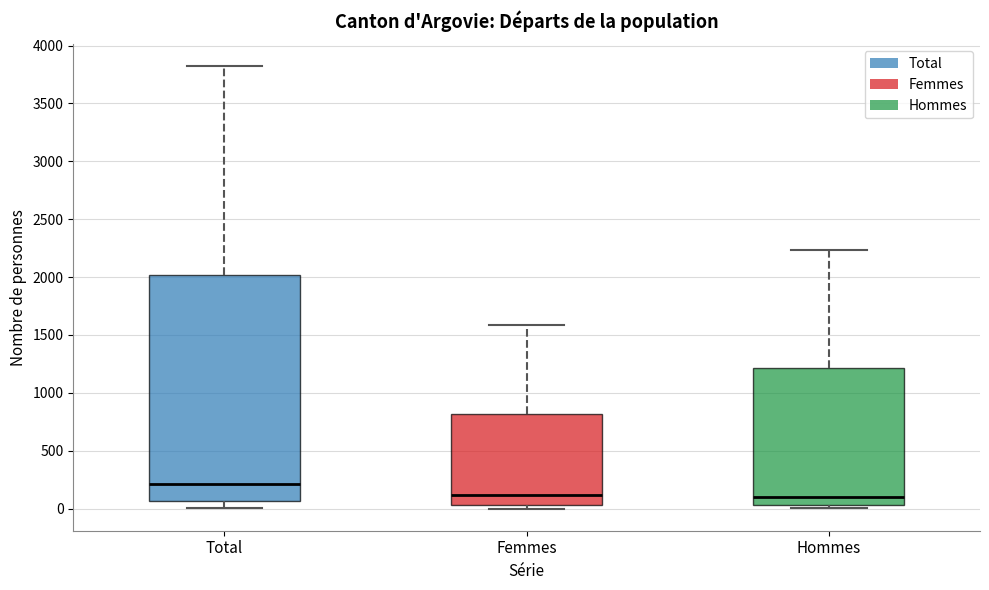

Comparing the boxes themselves (not the whiskers), which one is the tallest?

Total